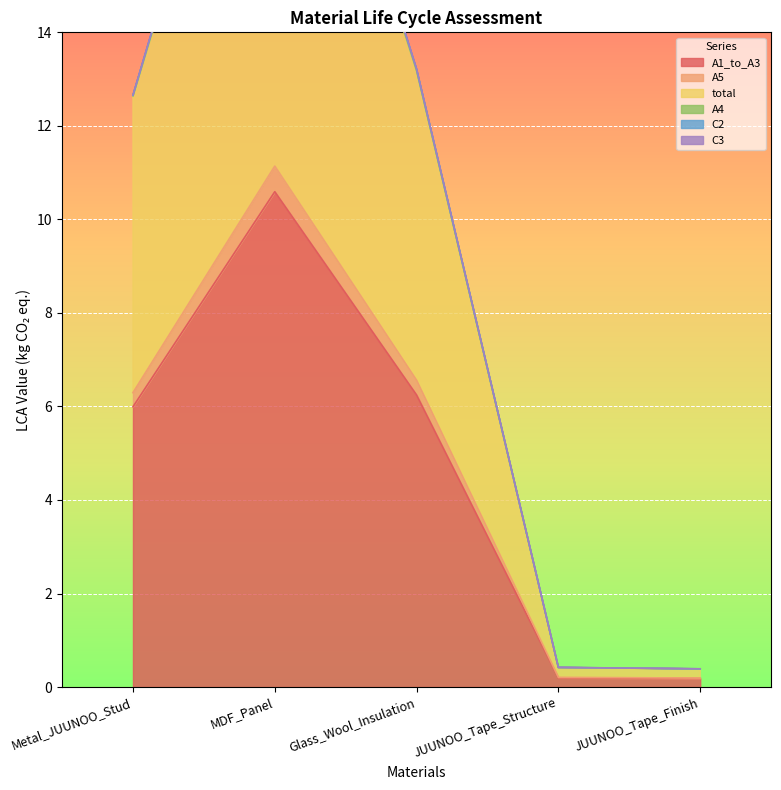

The A1_to_A3 series shows 2.2 at Glass_Wool_Insulation. True or false?

False